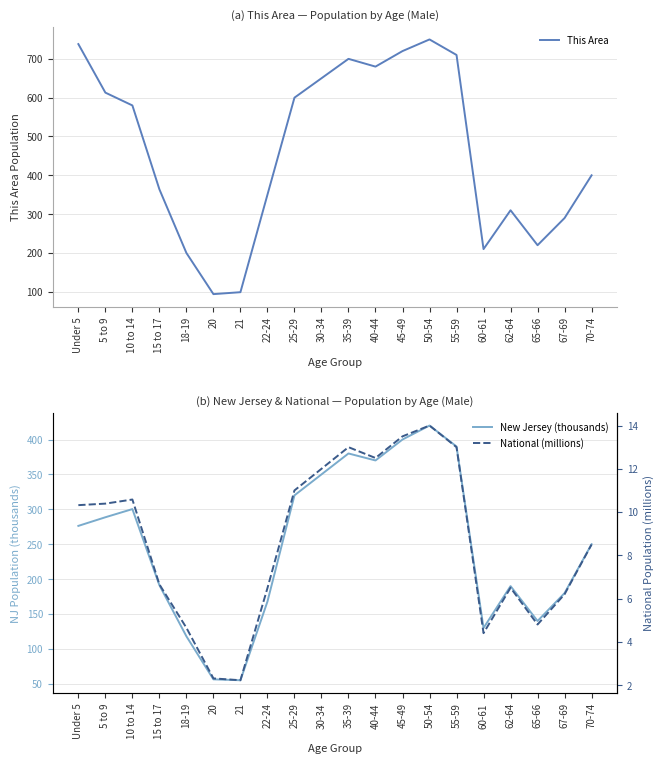

At how many categories does at least one series exceed 738?

1